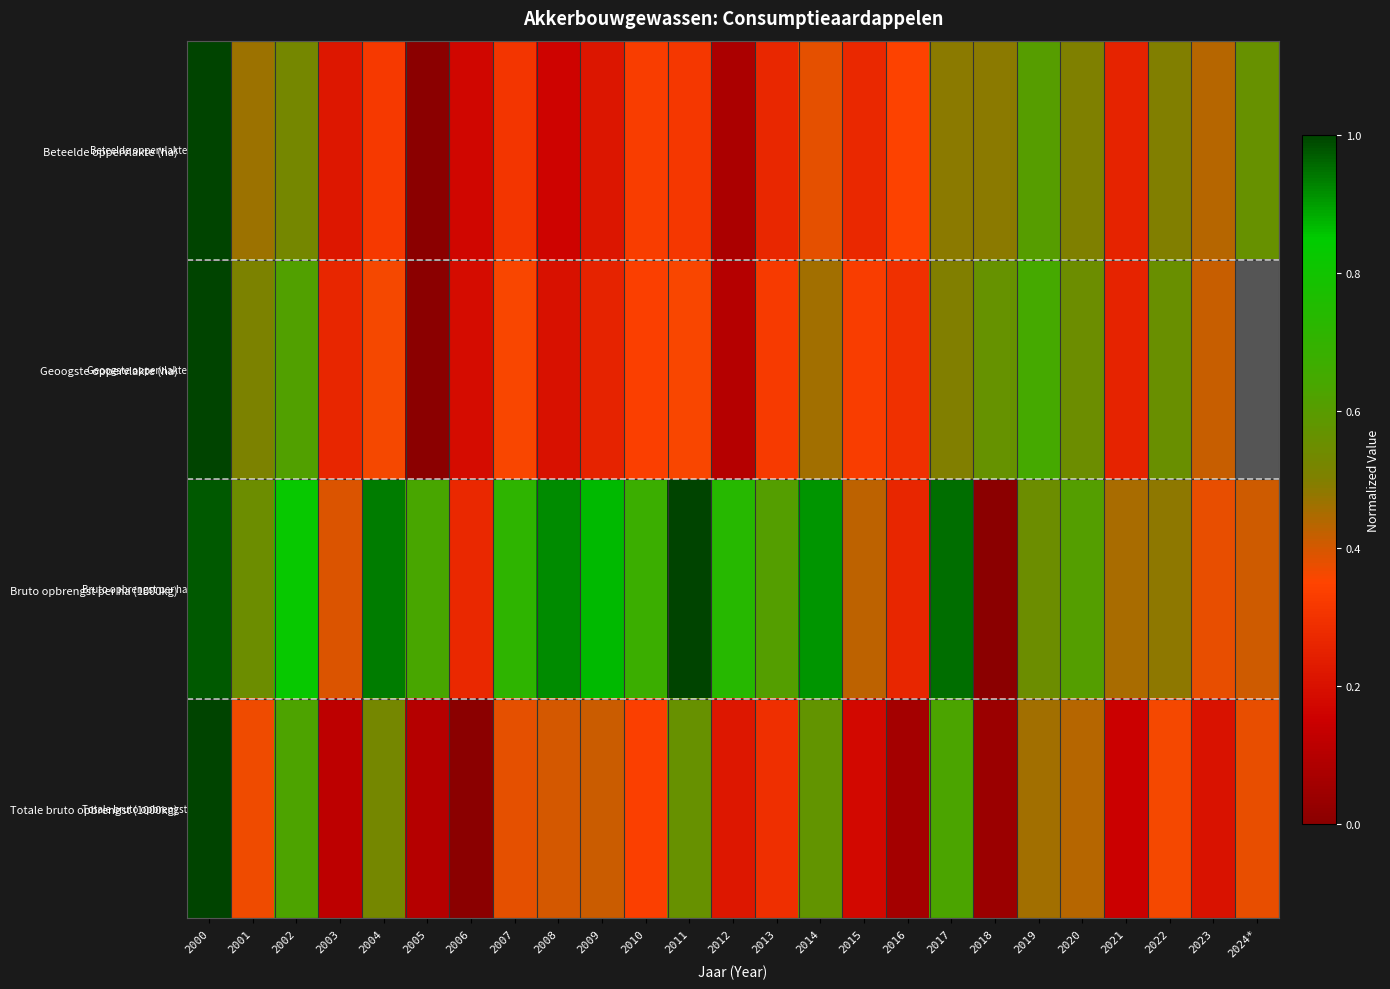

What is the sum of all Bruto opbrengst per ha (1000kg) values?

15.5